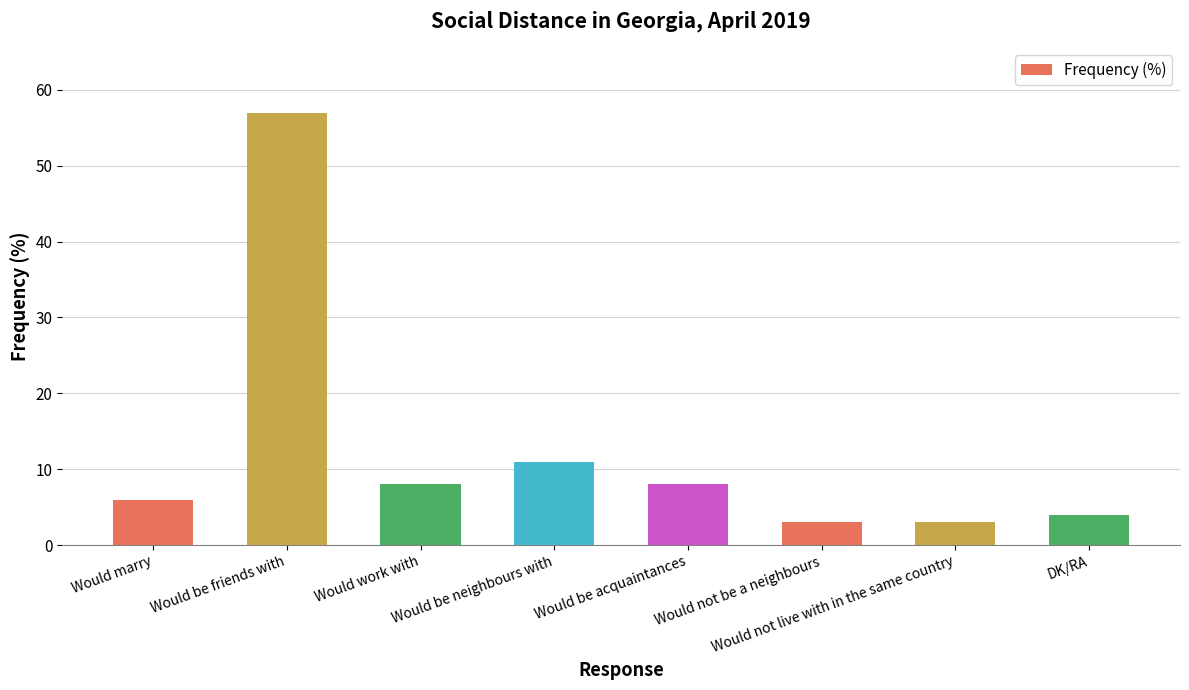

What is the minimum value shown in the chart?

3